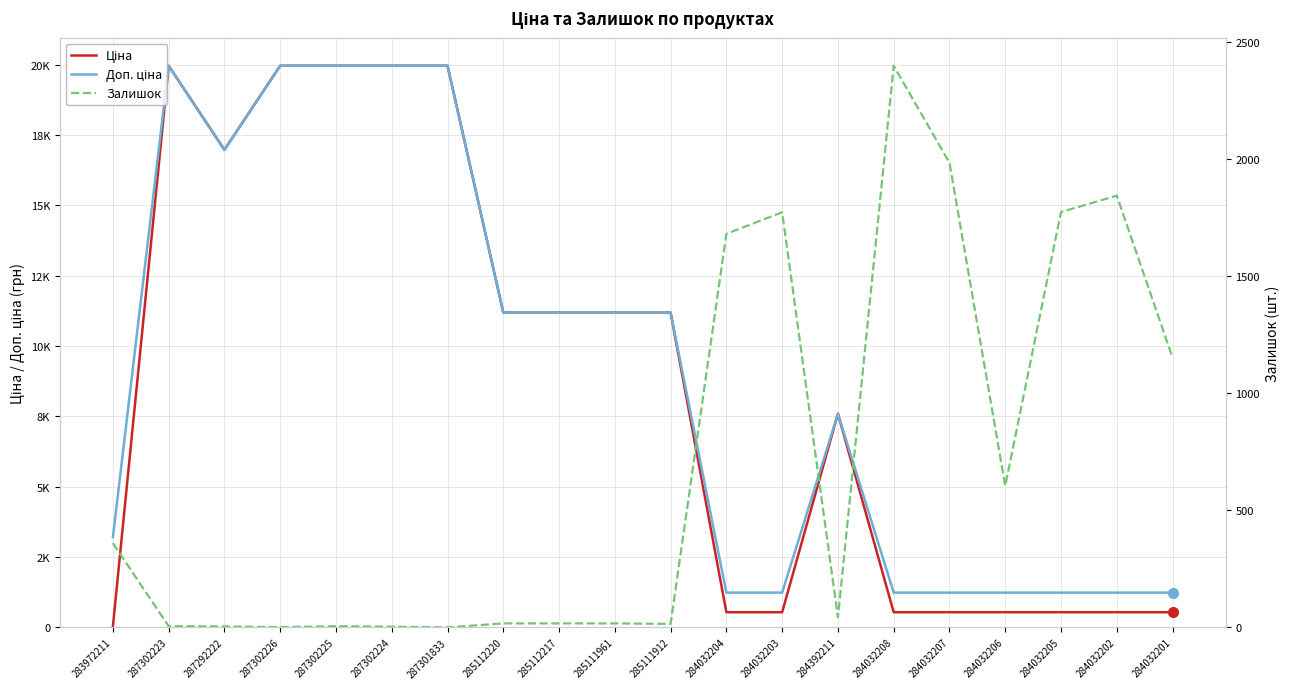

The value of Ціна at 284032202 is 329.9. True or false?

False